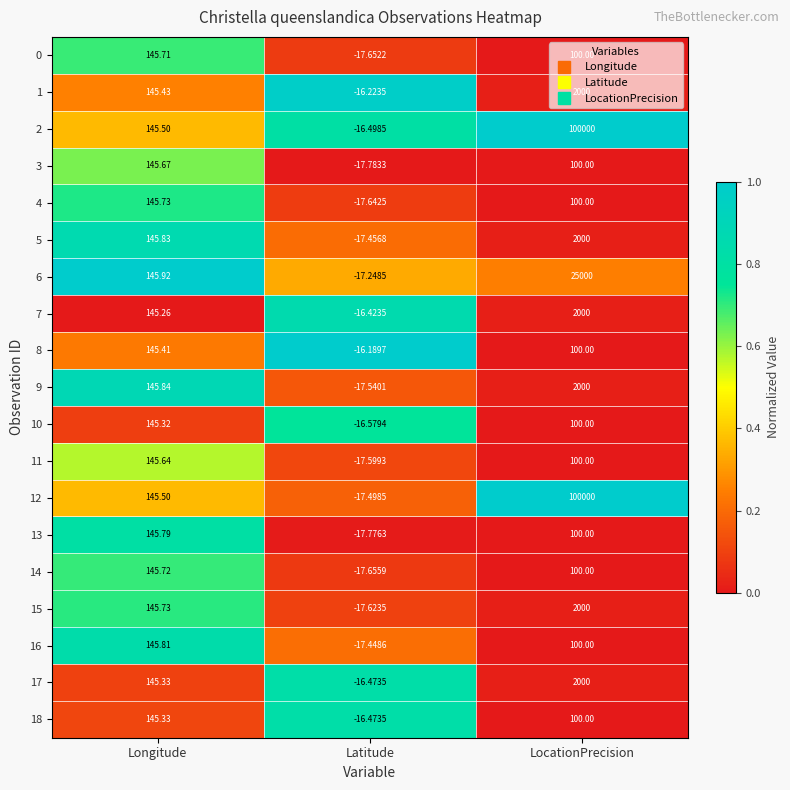

List the labels in order of 2 value, largest first.

LocationPrecision, Longitude, Latitude